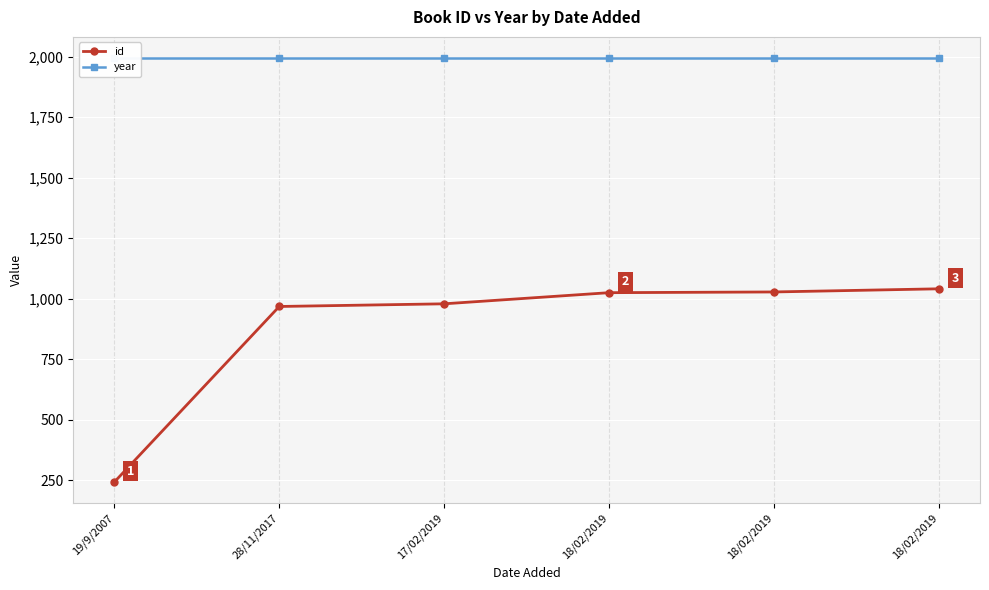

How many series are shown in this chart?

2